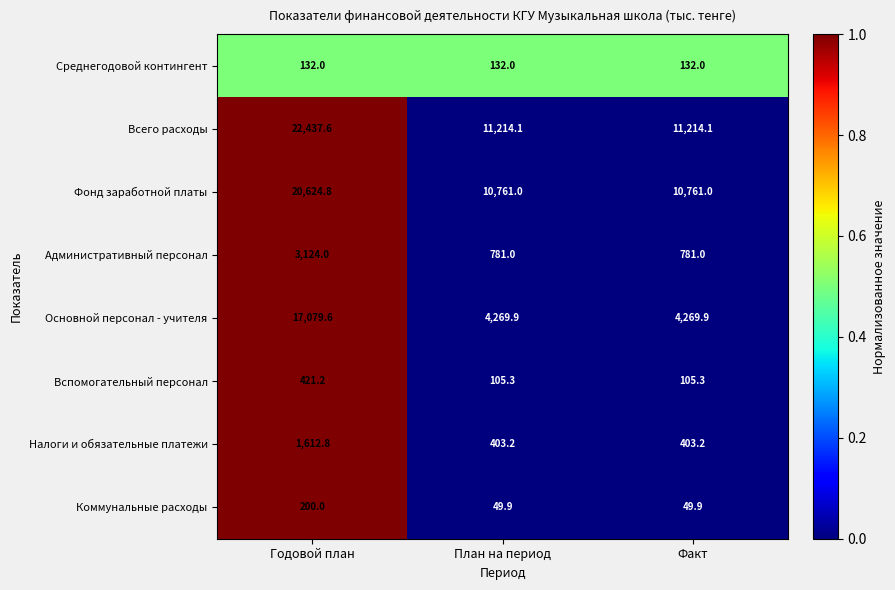

What value does the Фонд заработной платы series have at Годовой план?

20624.8